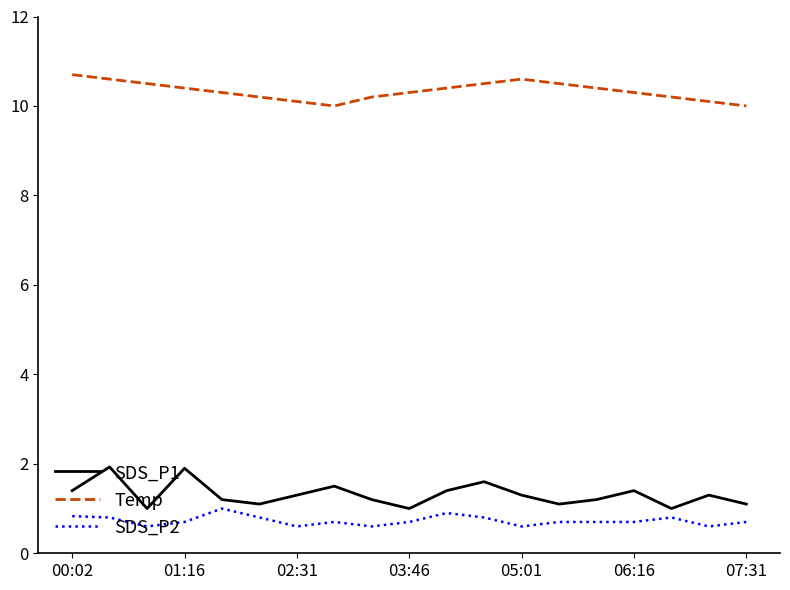

Rank the series by their maximum value, from highest to lowest.

Temp, SDS_P1, SDS_P2